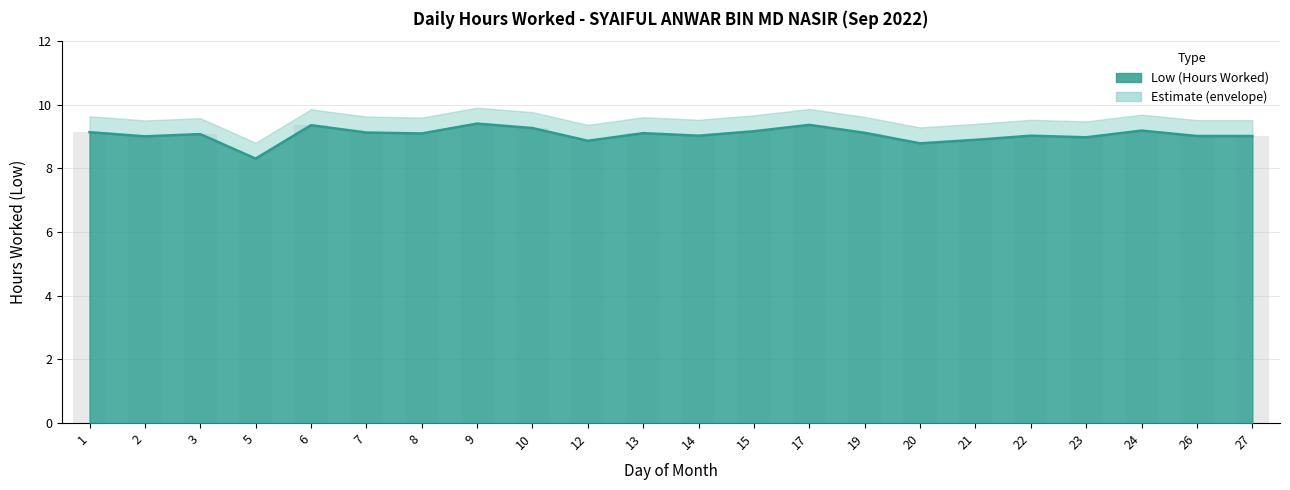

What is the approximate value at 12?

8.9